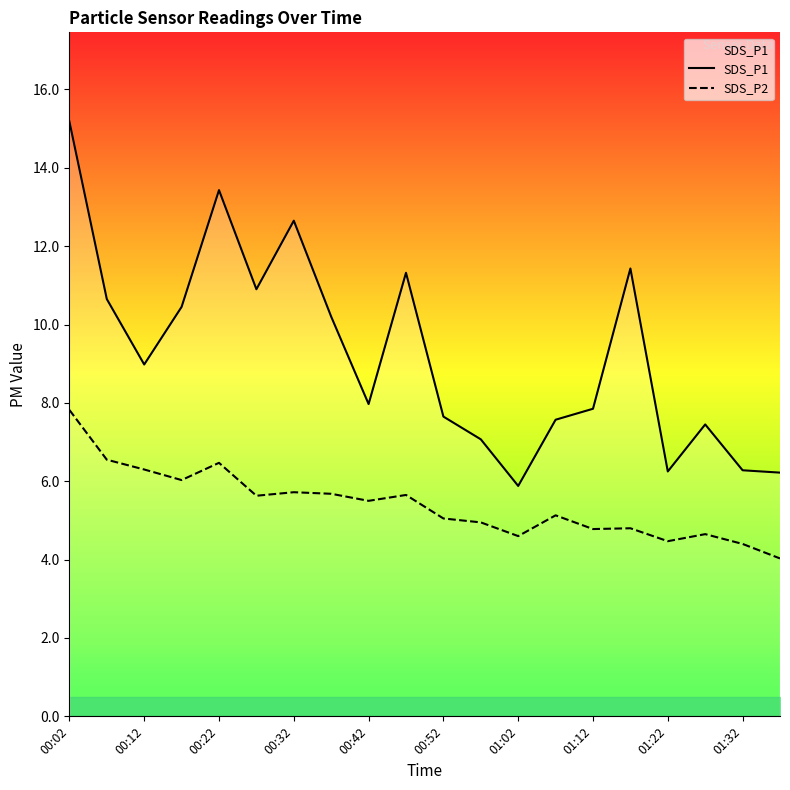

What is the difference between the highest and lowest values at 11?

2.1